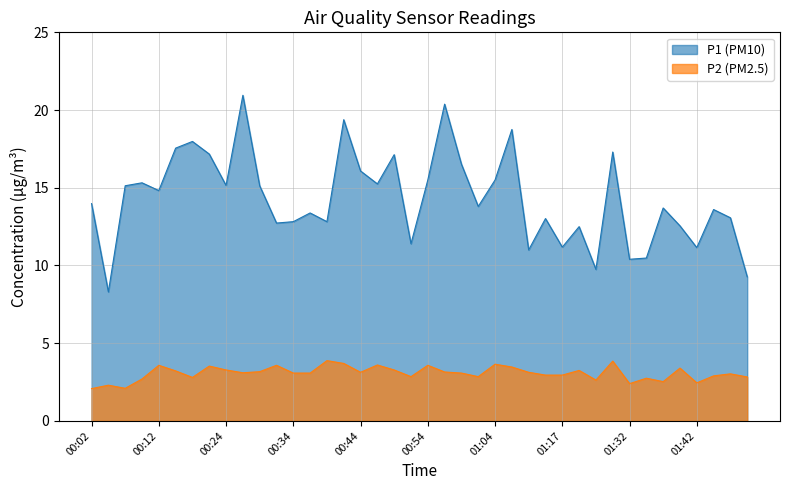

Rank the series at 00:27 from lowest to highest value.

P2, P1